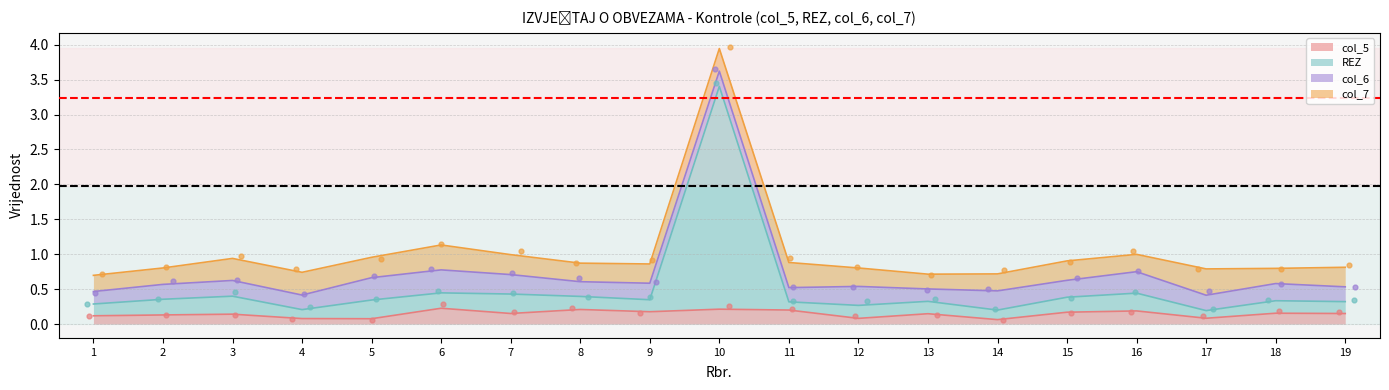

Which series has the largest total across all categories?

REZ